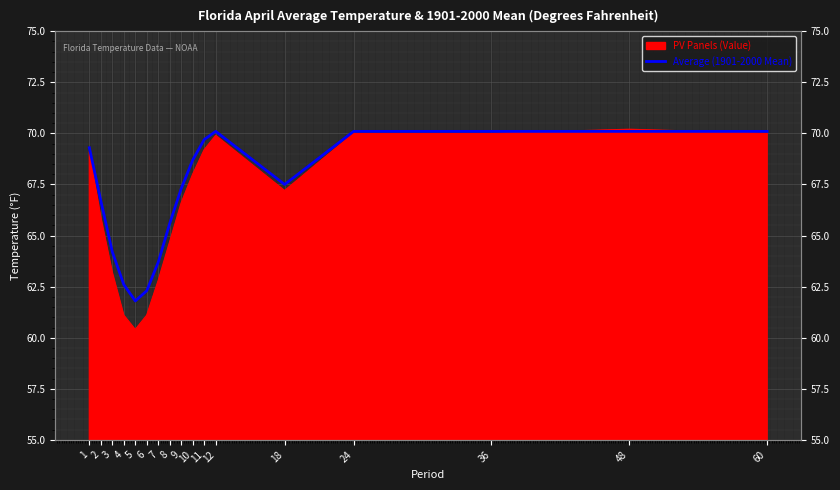

Does the chart display data point markers on the line(s)?

No